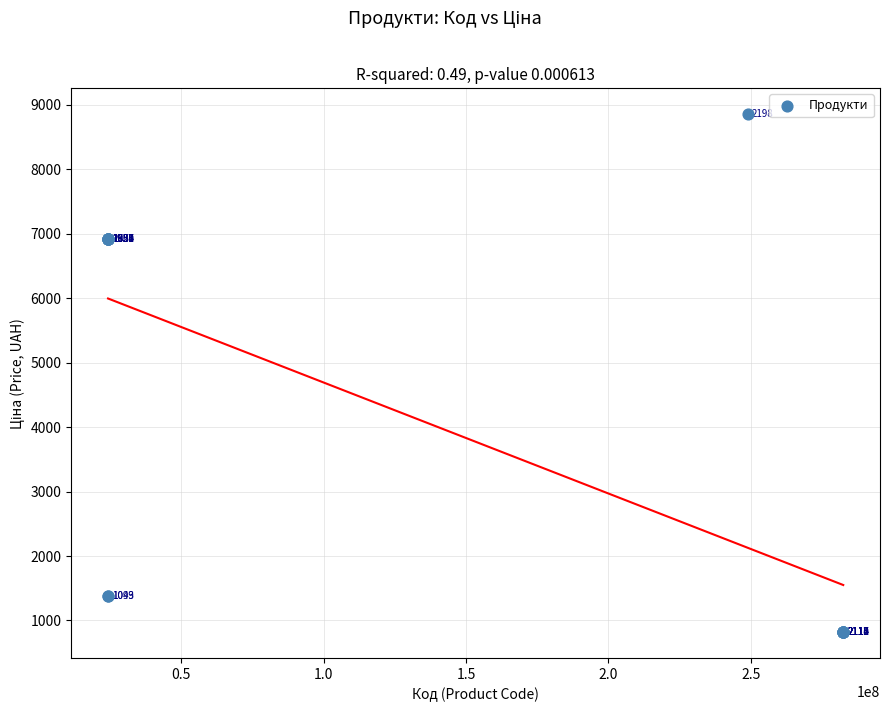

What Y value in the scatter plot is closest to 4837?

6925.7